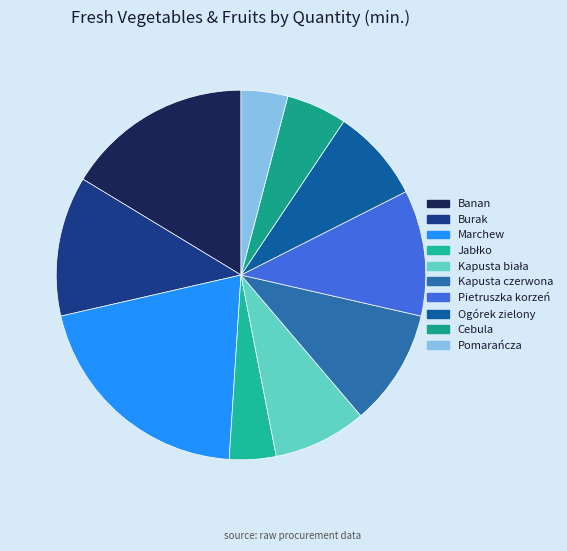

How many slices are in this pie chart?

10